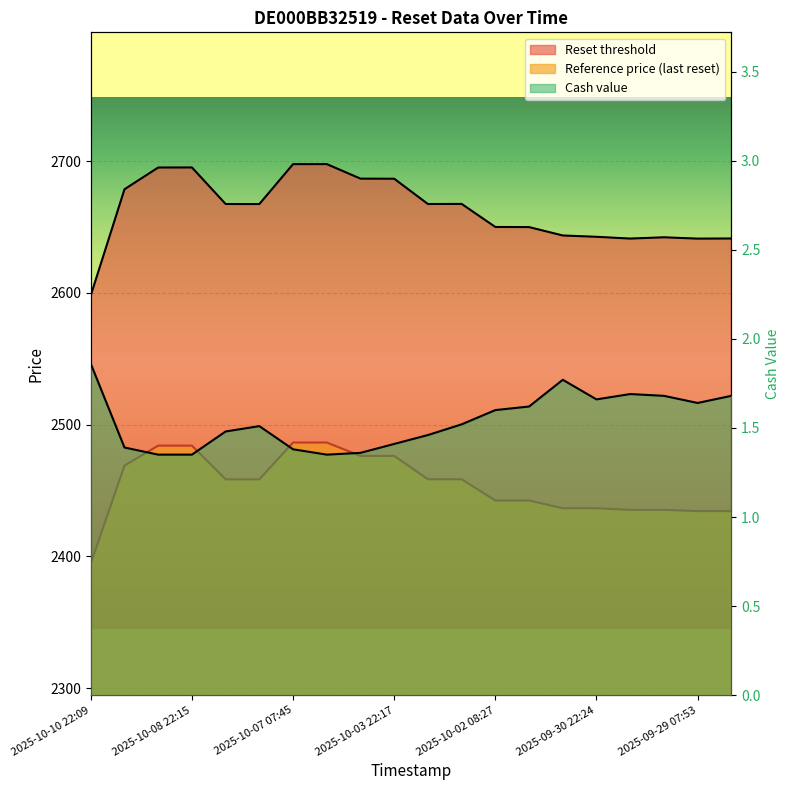

Which category has the highest value in the Reset threshold series?

2025-10-06 22:10